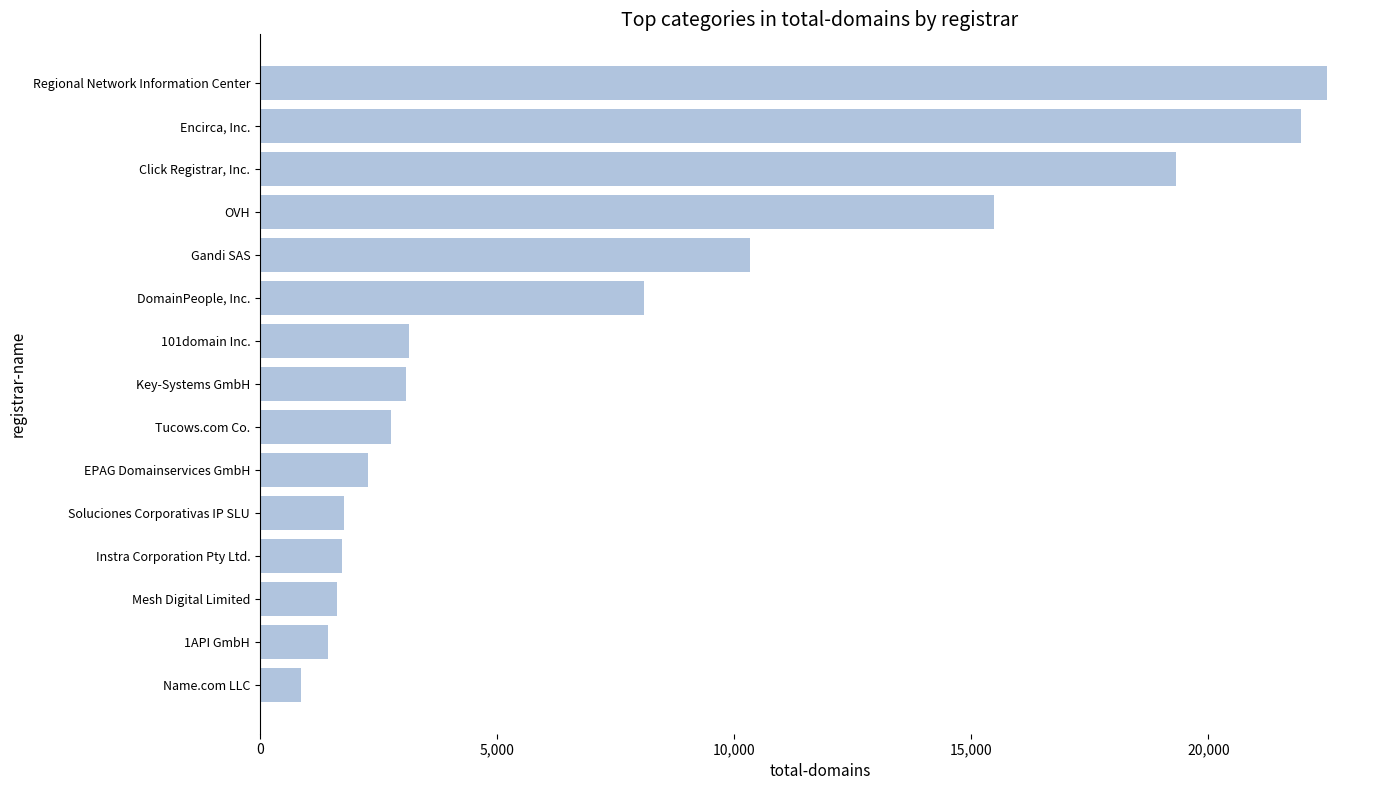

What is the sum of all values?

116436